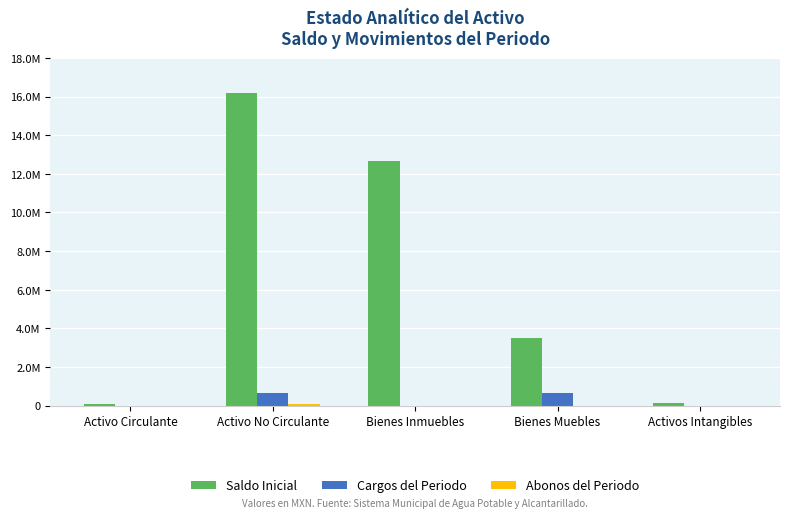

Reading left to right, extract all data points from this chart.

Saldo Inicial: 64400.4	16157627.1	12662365.5	3495158.7	150440.0
Cargos del Periodo: 0.0	653944.8	0.0	653944.8	0.0
Abonos del Periodo: 0.0	80753.4	0.0	0.0	0.0